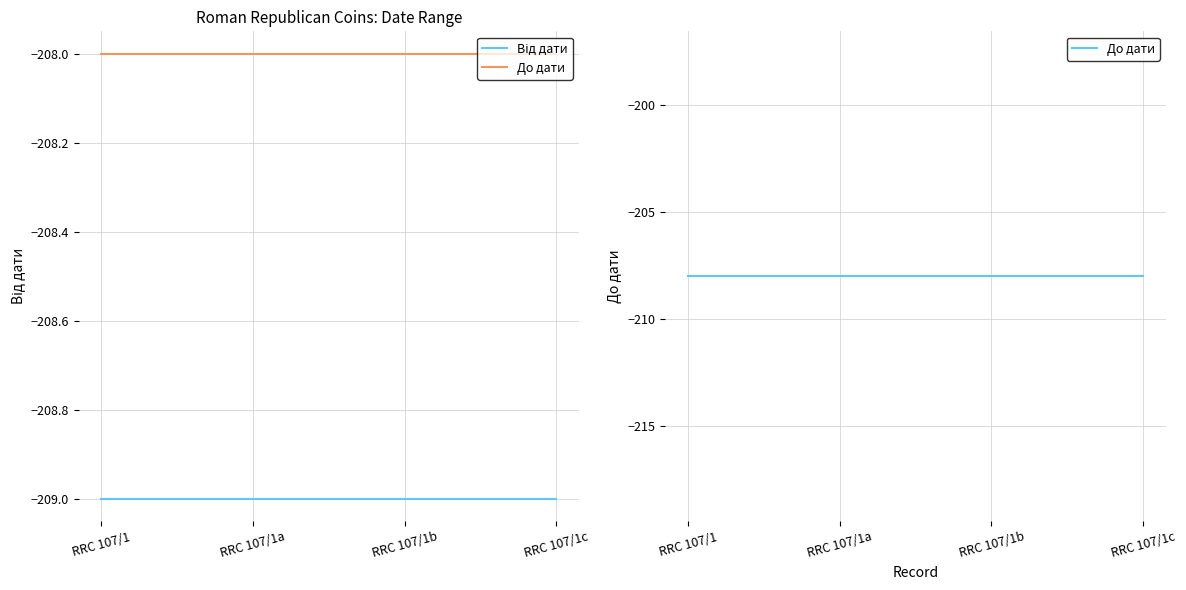

Reading left to right, transcribe all the data shown in this chart.

Від дати: -209	-209	-209	-209
До дати: -208	-208	-208	-208